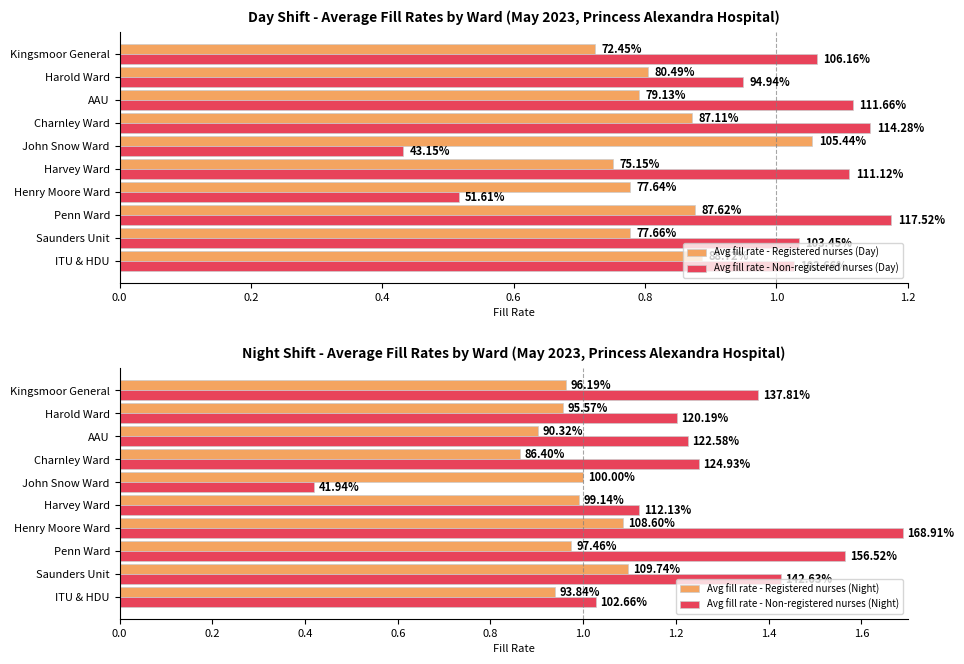

Which series has the widest spread of values?

Avg fill rate - Non-registered nurses (Night)